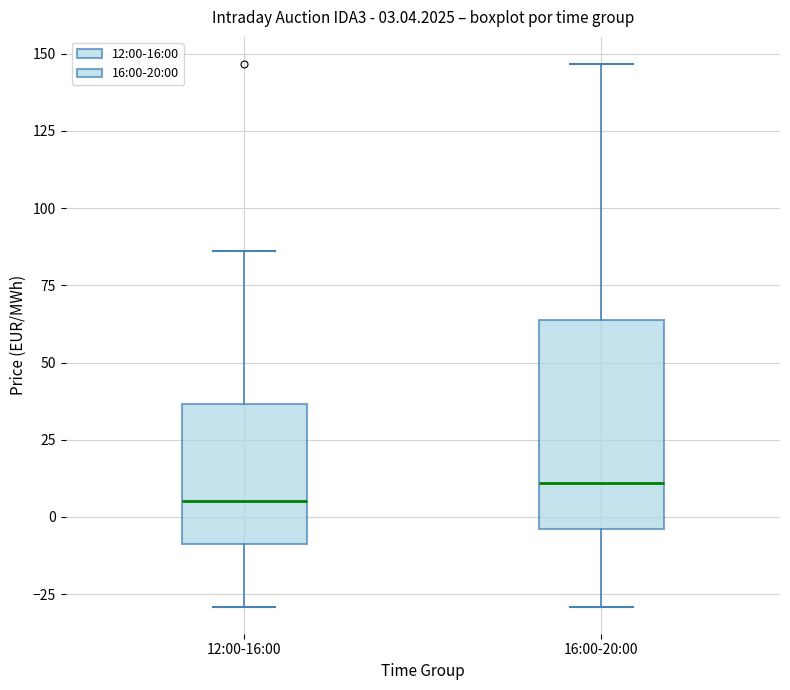

Comparing the boxes themselves (not the whiskers), which one is the tallest?

16:00-20:00